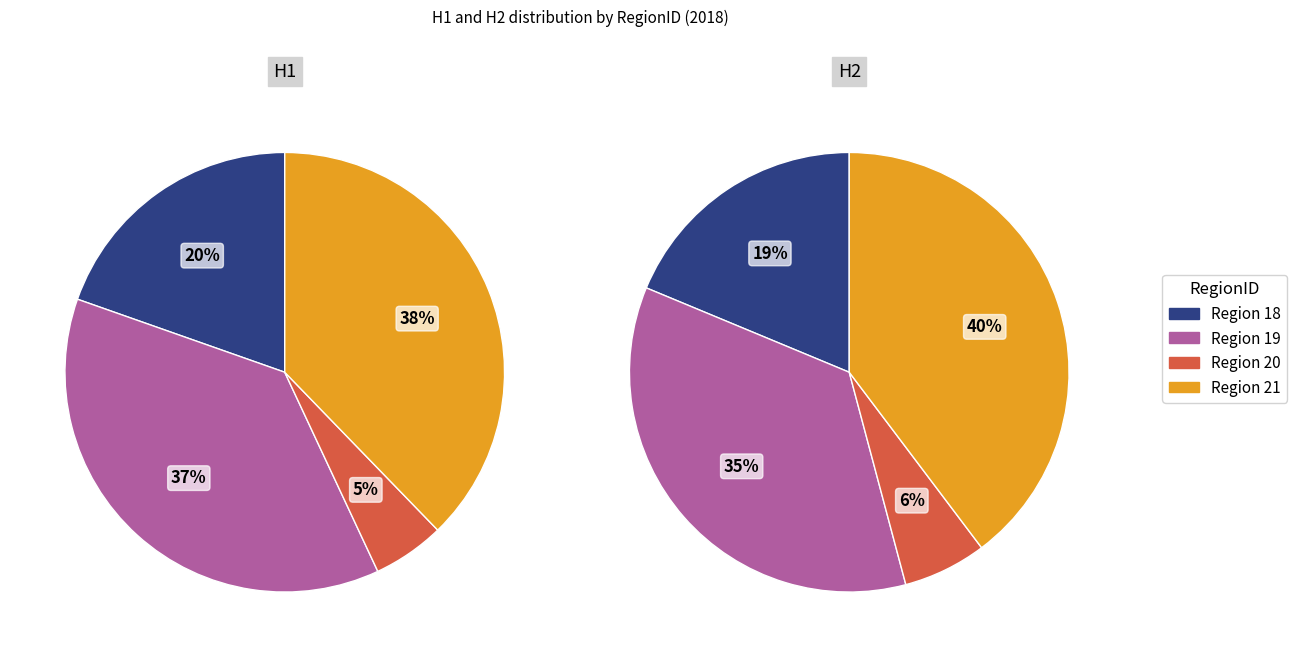

Does The Midwest account for over 50% of the chart?

No